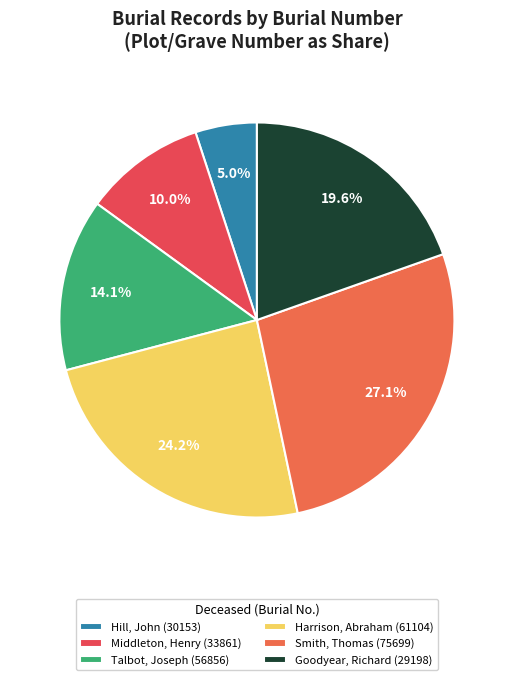

To the nearest percent, what is the difference between the largest and smallest slice percentages?

22%